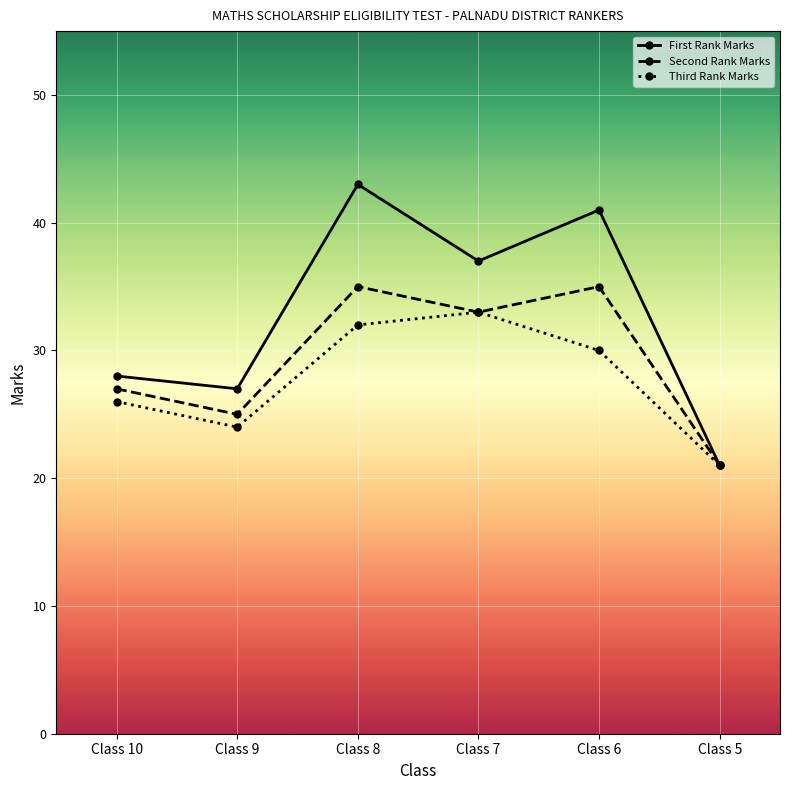

At how many categories does at least one series exceed 38?

2